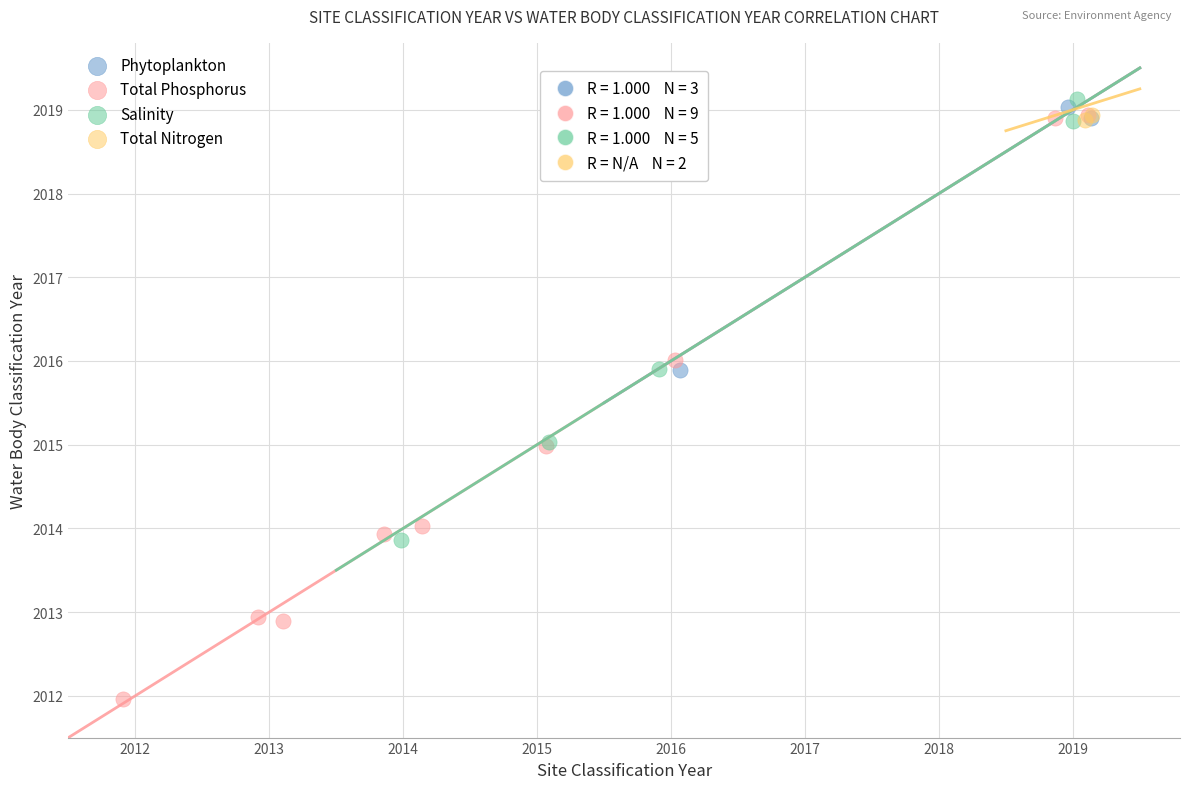

What are all the series names shown in the legend?

Phytoplankton, Total Phosphorus, Salinity, Total Nitrogen